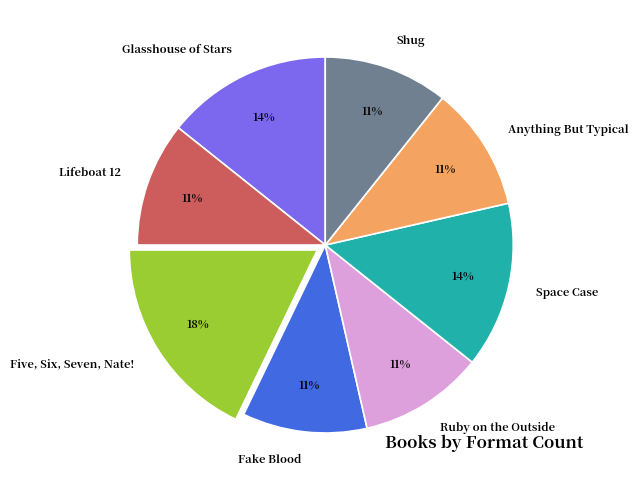

To the nearest percent, what is the difference between the Ruby on the Outside and Five, Six, Seven, Nate! slice percentages?

7%